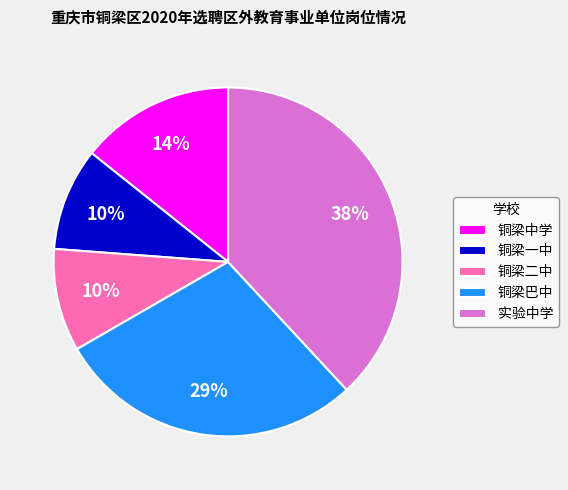

Between 铜梁巴中 and 实验中学, which is larger?

实验中学